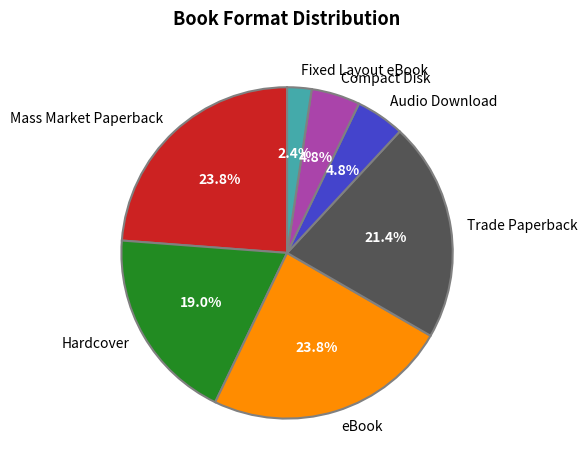

Do Audio Download and Mass Market Paperback together represent more than half of the pie?

No